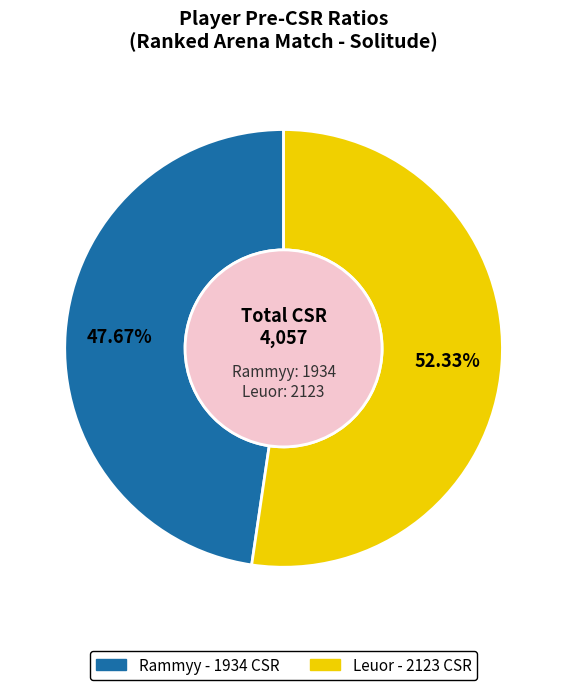

Which slice is the largest?

Leuor